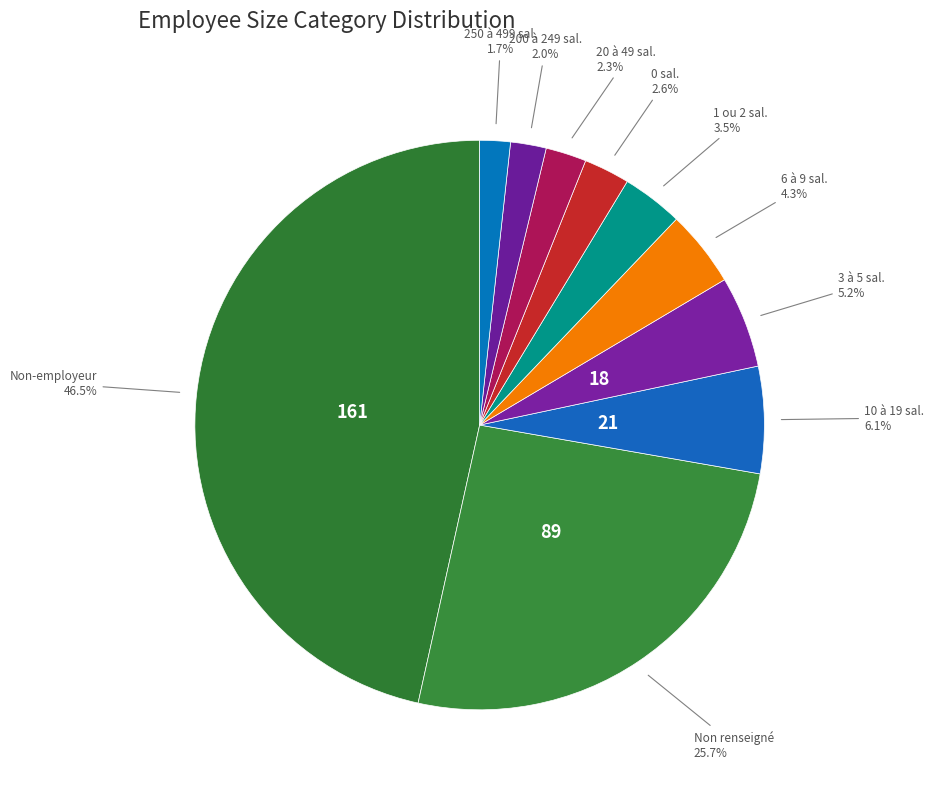

To the nearest percent, what is the difference between the largest and smallest slice percentages?

45%